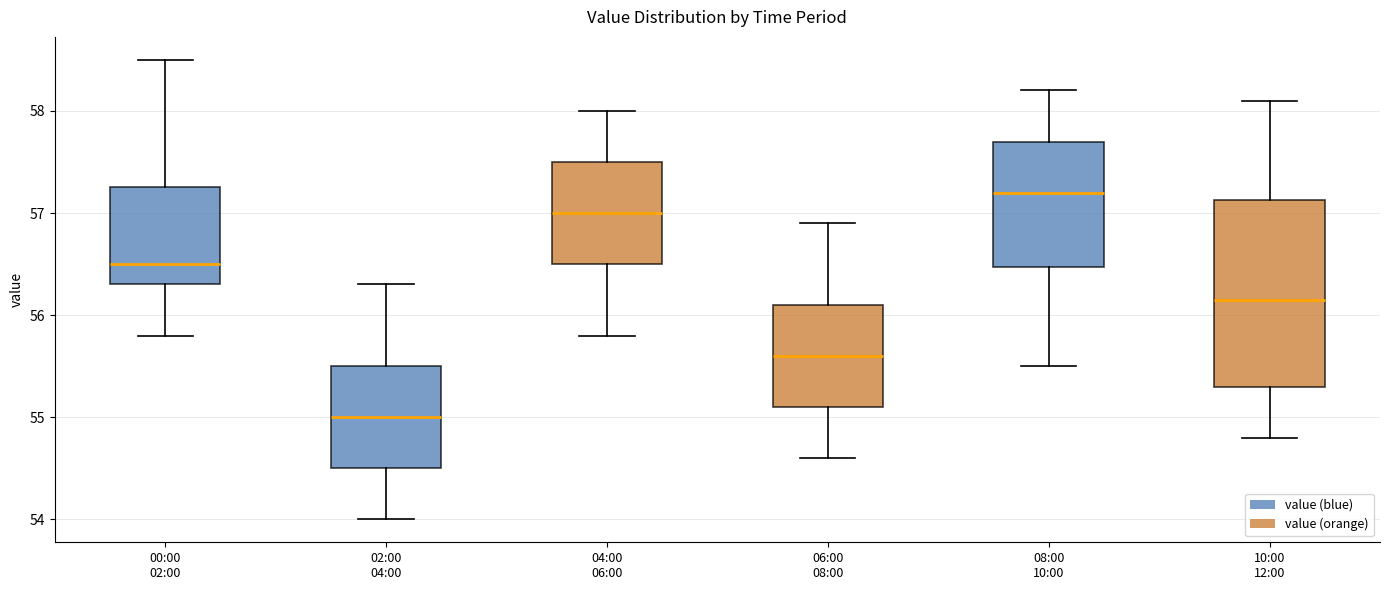

Which box has the lowest median line?

02:00 04:00